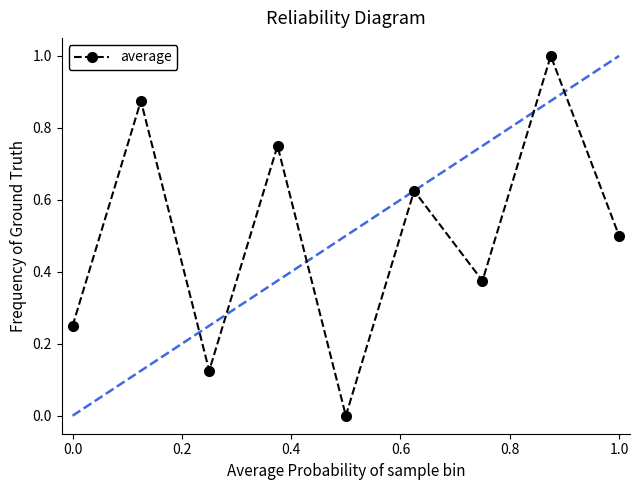

What is the average value?

0.5